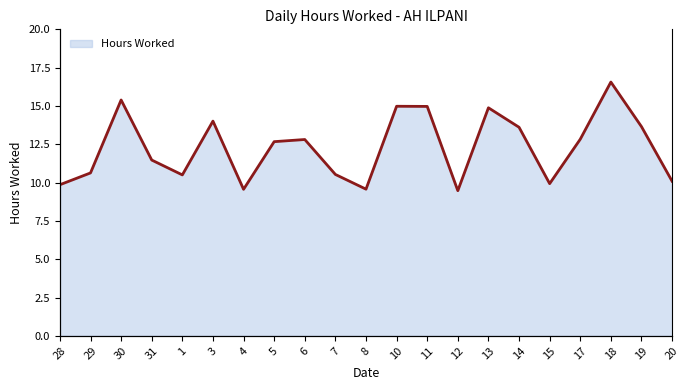

How many values are below 12?

10